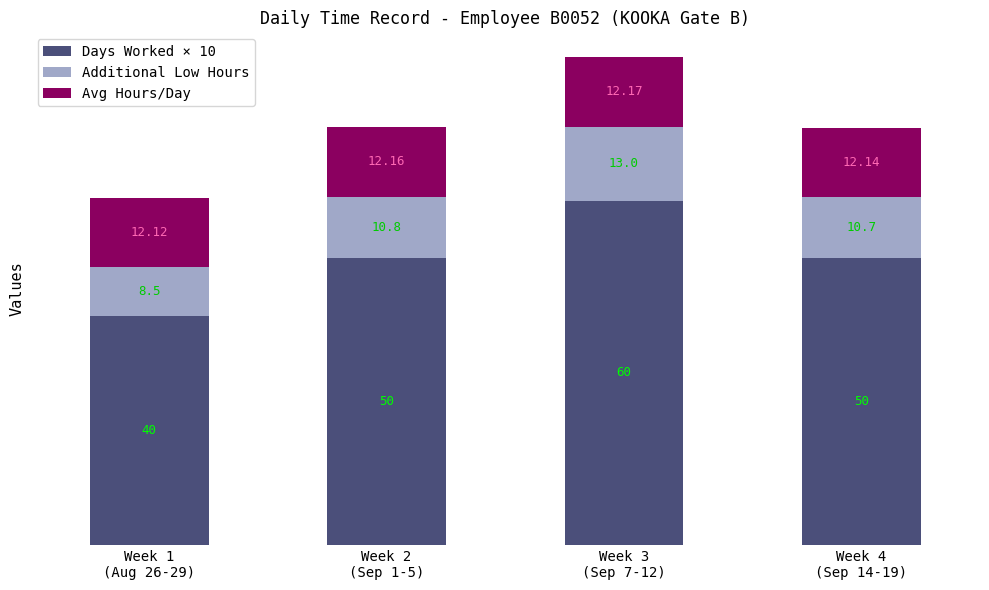

How many bars are there in total?

4